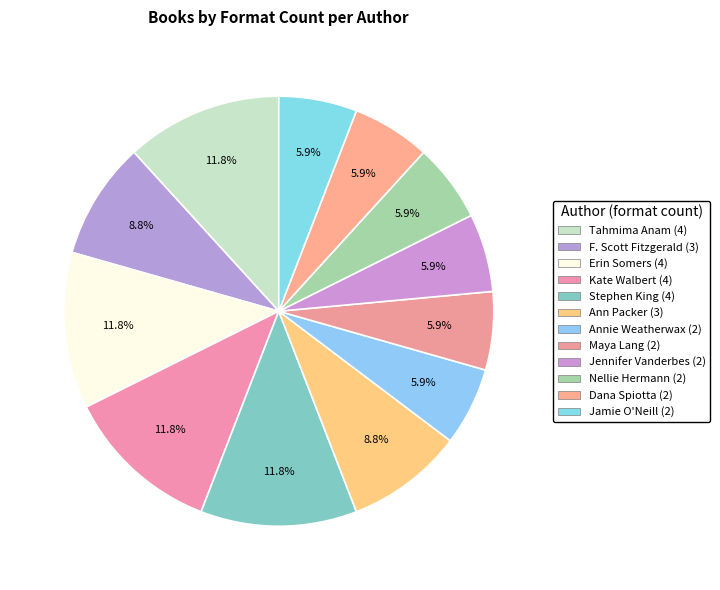

How much of the chart is everything except Stephen King?

88.2%